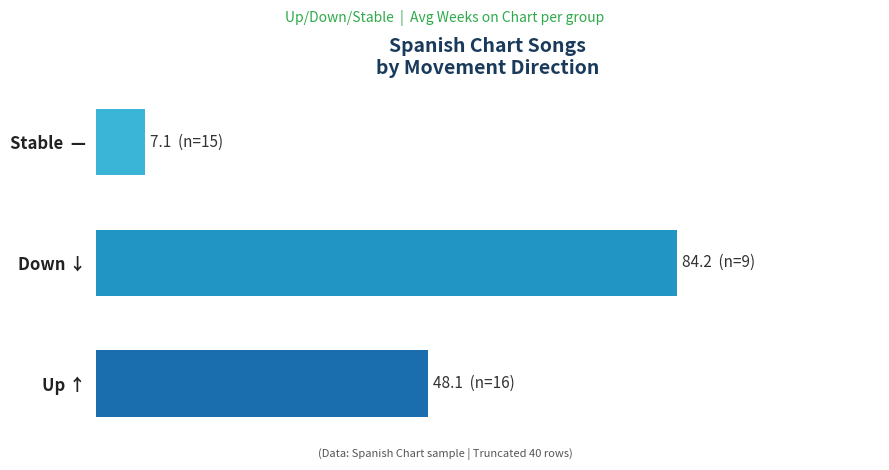

Does the chart contain any negative values?

No